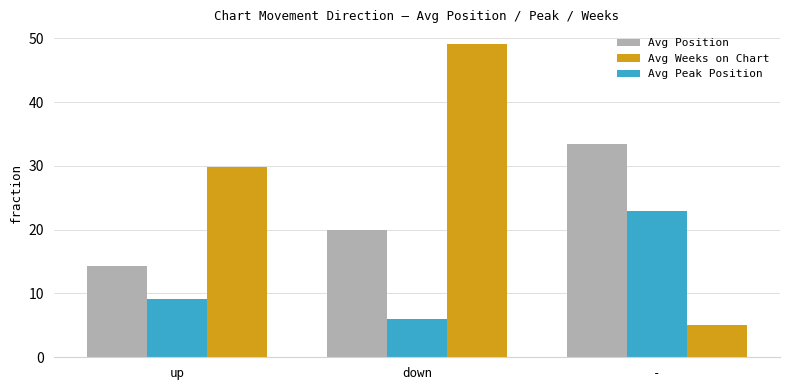

How many bars are there in each group?

3